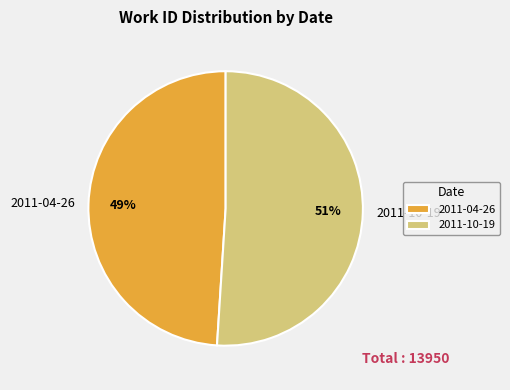

Which slice is the smallest?

2011-04-26